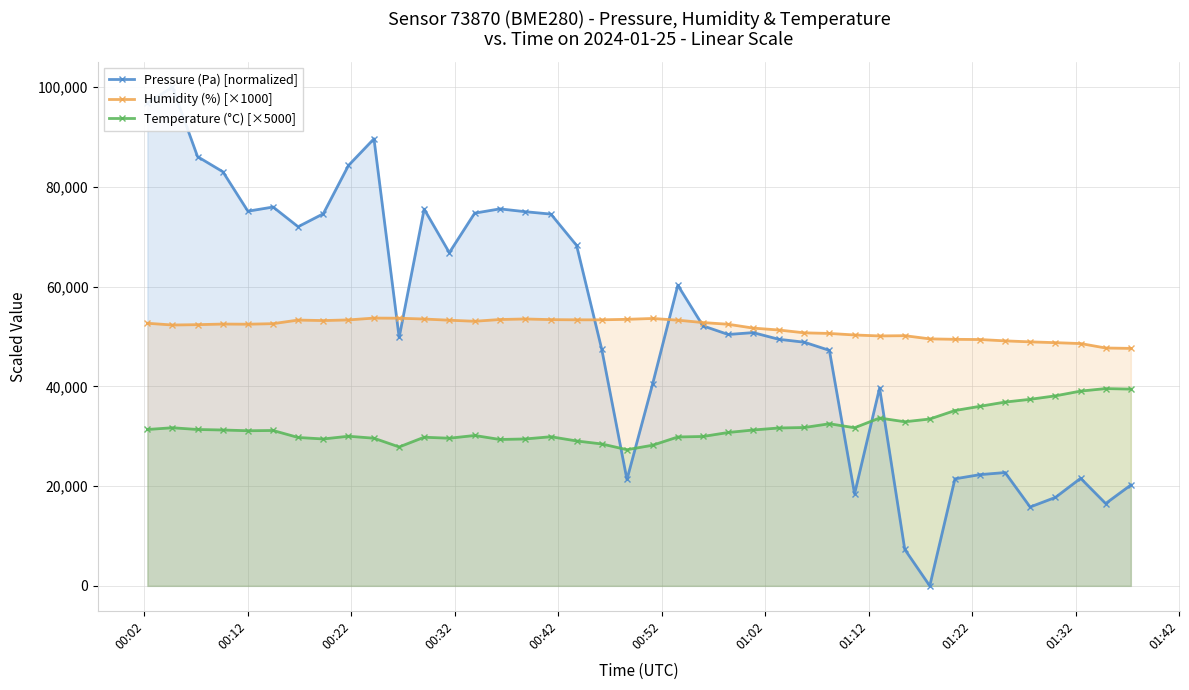

True or false: Humidity (%) [×1000] has more than 2 interior local peaks.

True